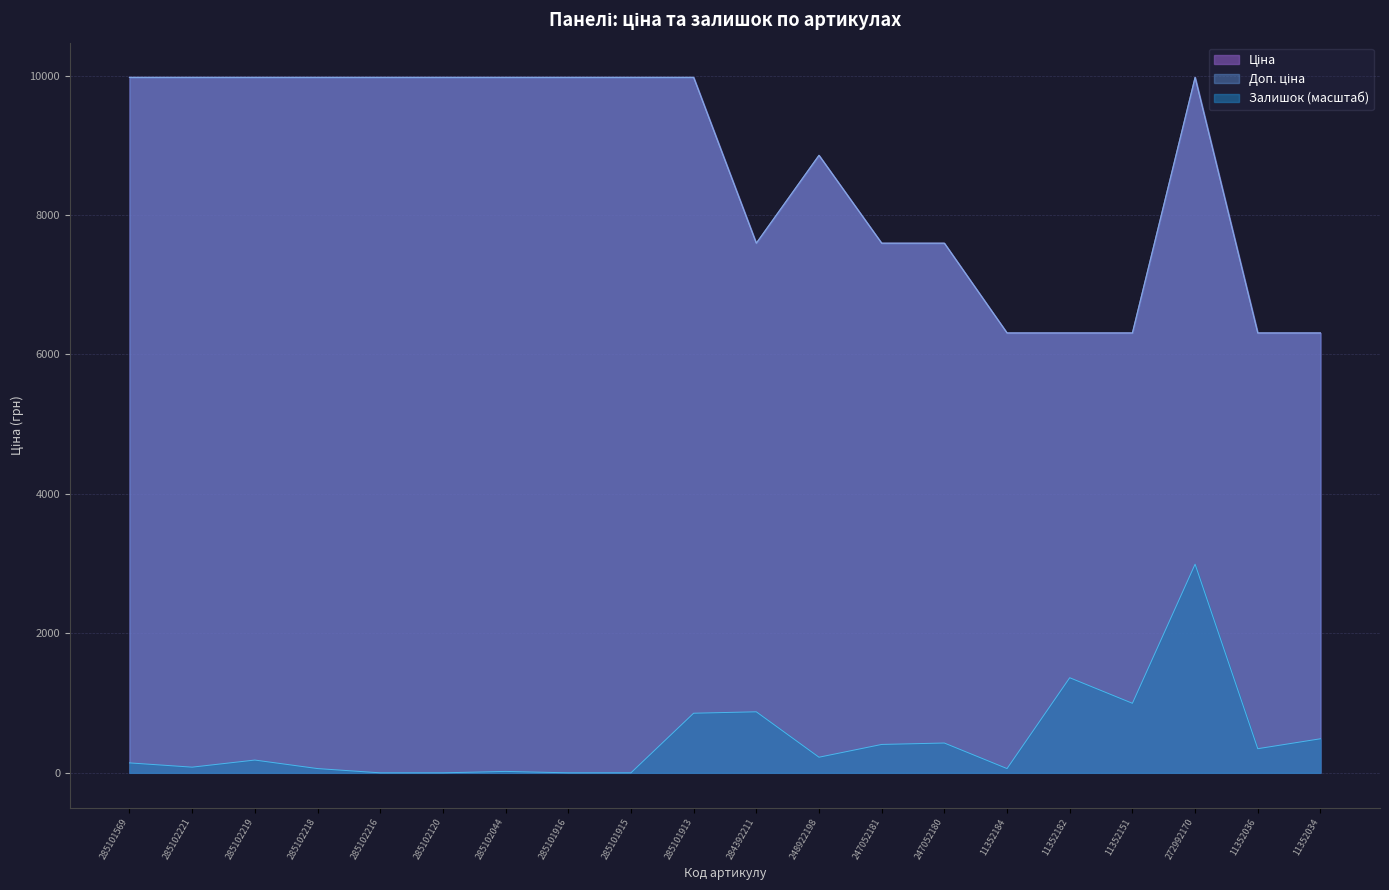

Read the Ціна value at 285102219.

9975.0